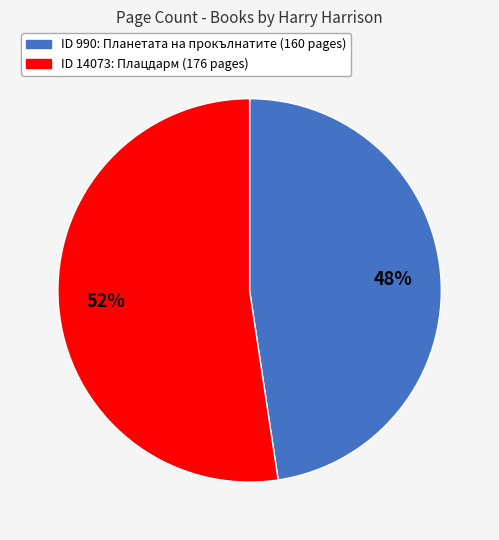

To the nearest percent, what is the average slice percentage?

50%